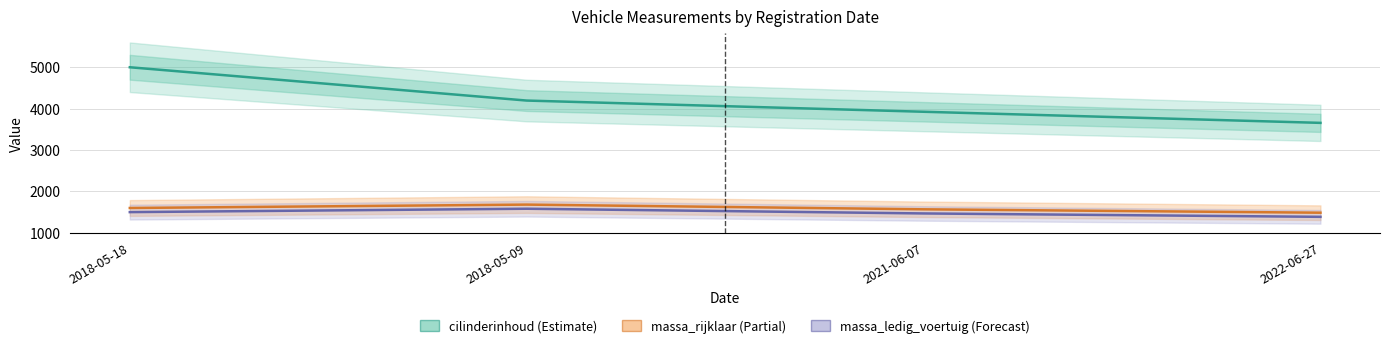

True or false: massa_rijklaar and cilinderinhoud intersect in this chart.

False